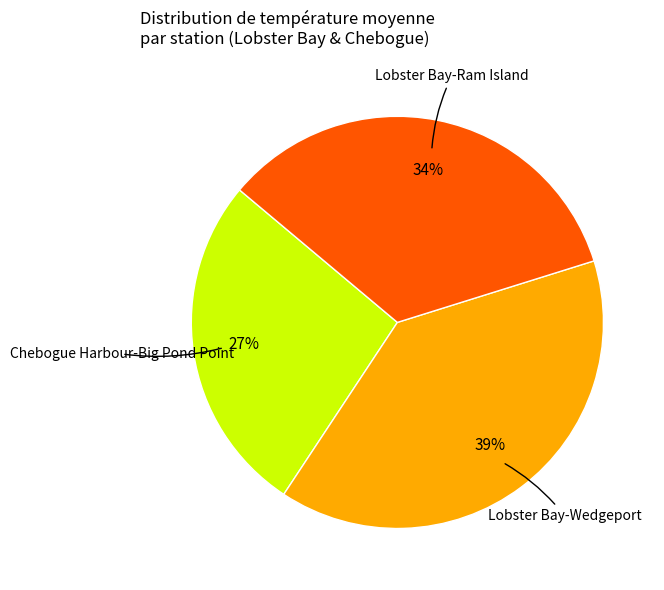

To the nearest percent, what is the average slice percentage?

33%